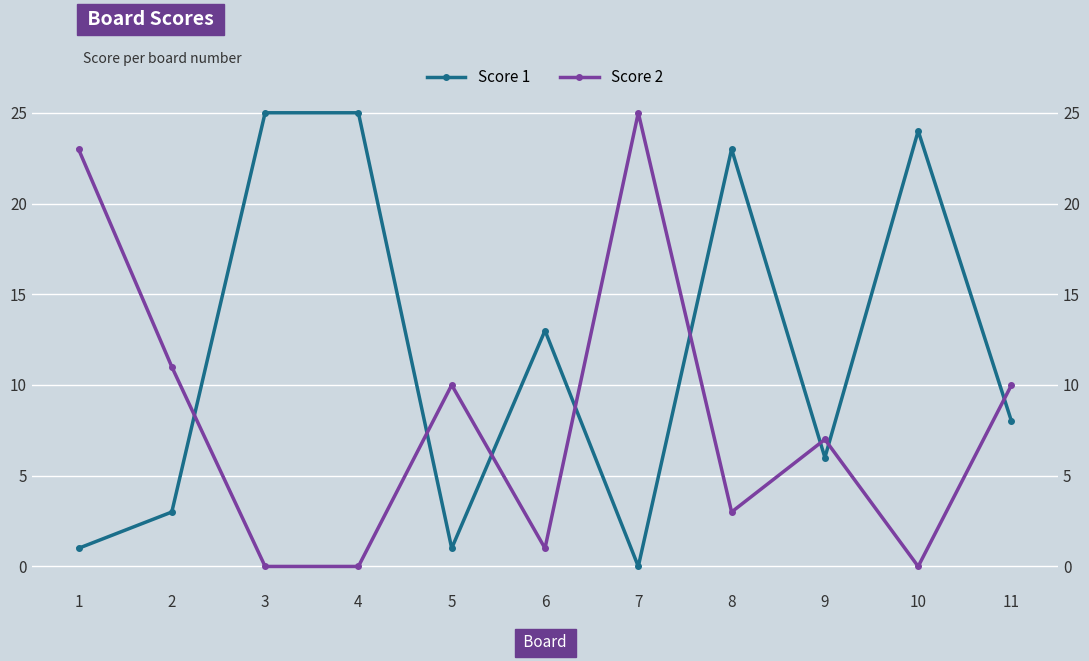

How many times do Score 2 and Score 1 cross each other?

8